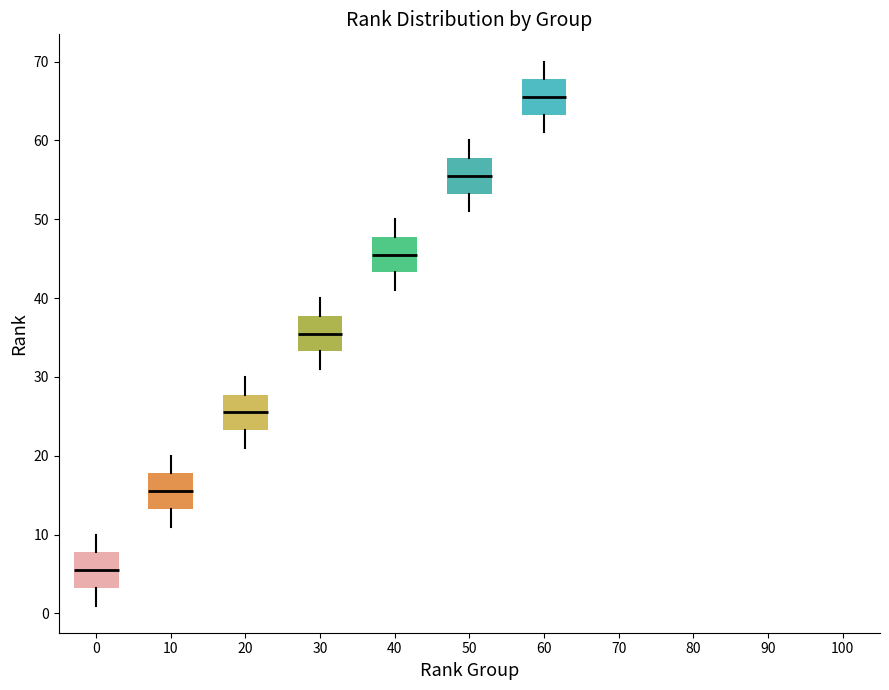

Reading left to right, transcribe this box plot: for each box, give where its median line is, the range the box spans, and where its two whiskers end, as read against the y-axis. The values are not printed on the chart, so give them approximately, as read against the axis.

0: median 6, box 3 to 8, whiskers 1 to 10
10: median 16, box 13 to 18, whiskers 11 to 20
20: median 26, box 23 to 28, whiskers 21 to 30
30: median 36, box 33 to 38, whiskers 31 to 40
40: median 46, box 43 to 48, whiskers 41 to 50
50: median 56, box 53 to 58, whiskers 51 to 60
60: median 66, box 63 to 68, whiskers 61 to 70